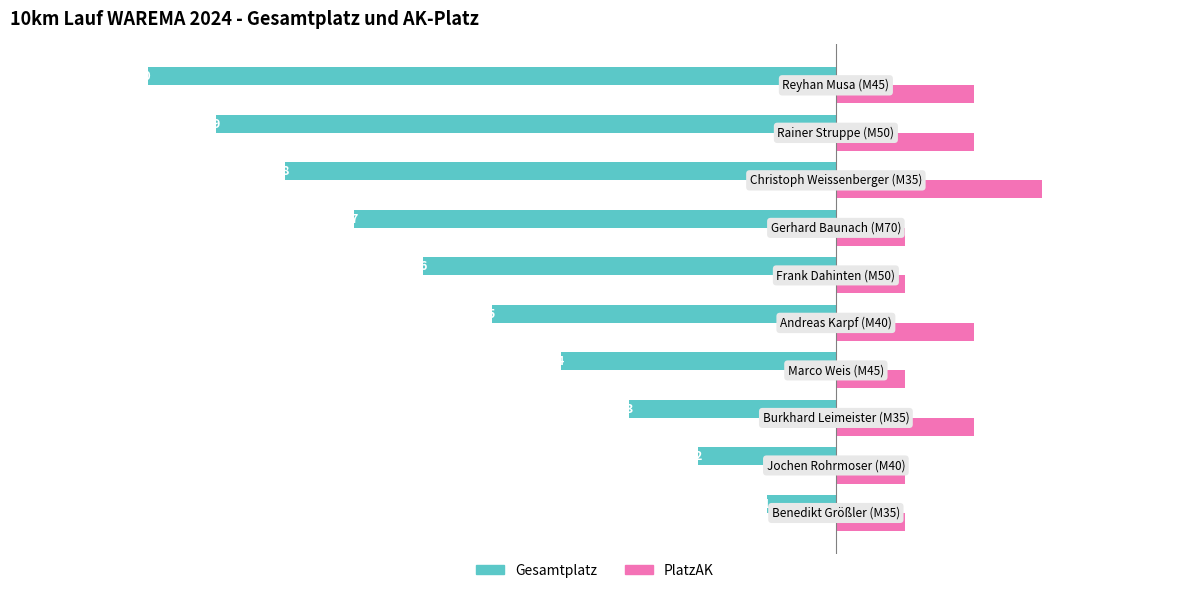

Which series has the widest spread of values?

Gesamtplatz